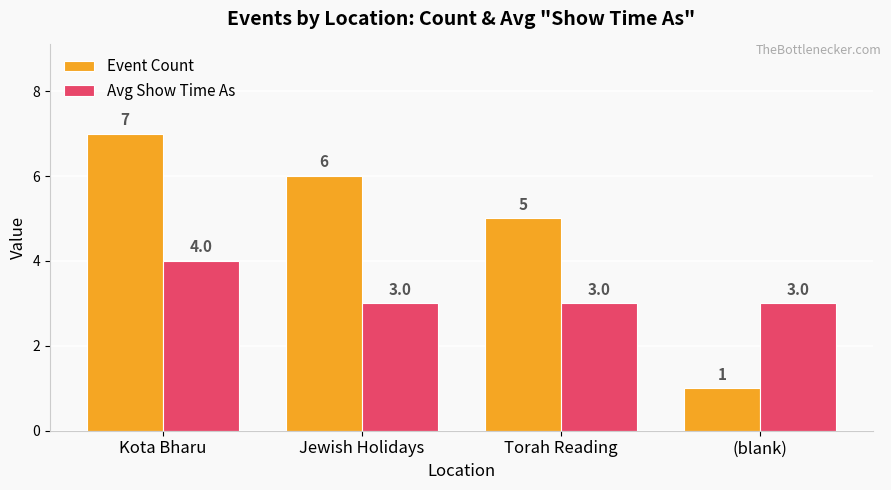

What is the label of the 1st bar from the left?

Kota Bharu